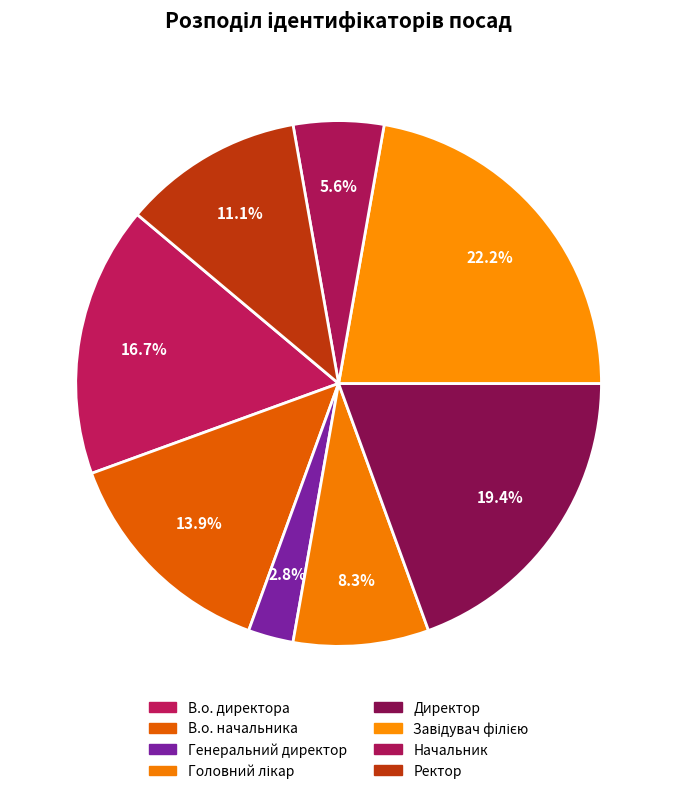

Approximately how many times larger is the value at В.о. директора compared to Начальник?

3.0